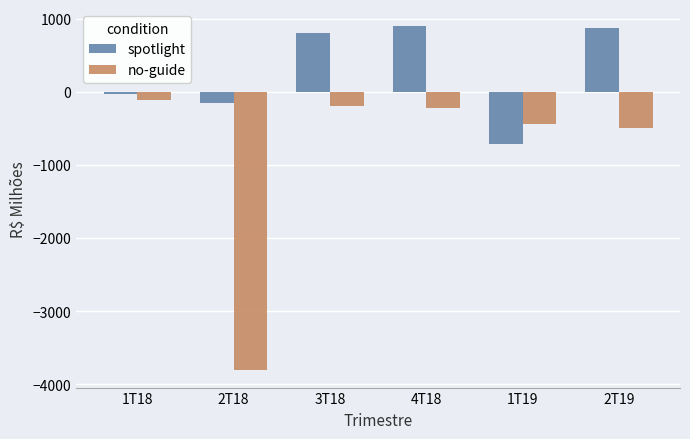

List the series in order of their overall mean, lowest first.

no-guide, spotlight